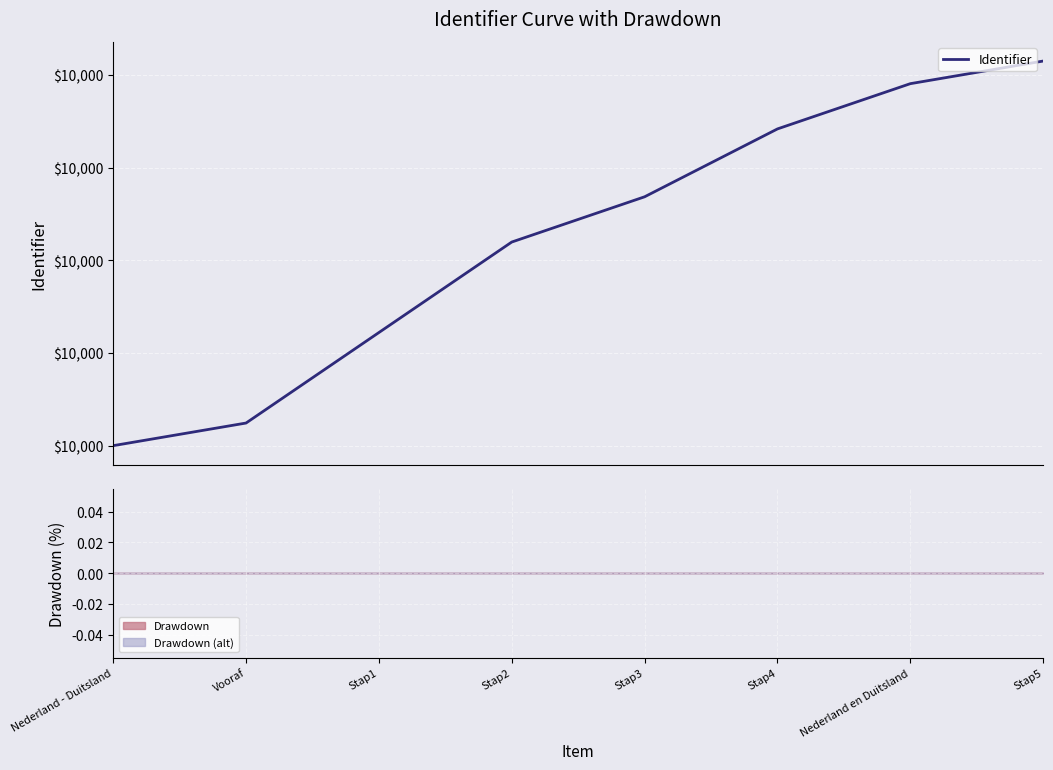

Where is the data nearest to the value 10000?

Nederland - Duitsland